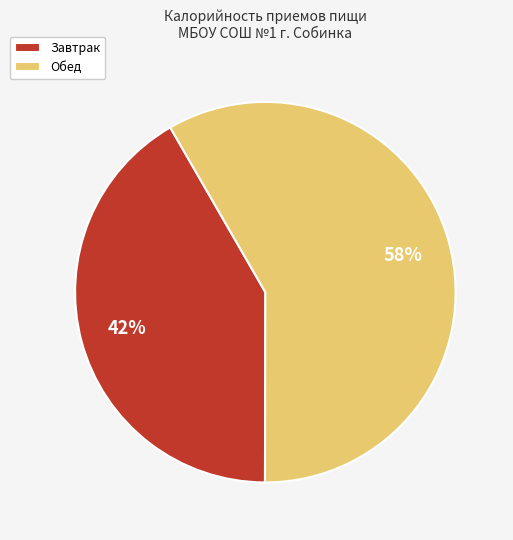

Which category has the smallest portion of the pie?

Завтрак